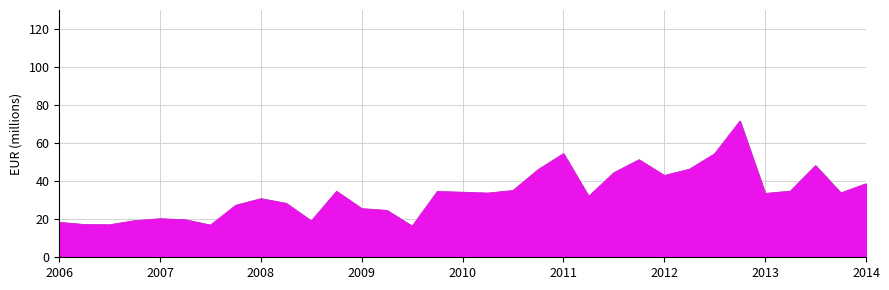

Rank the categories by value from lowest to highest.

2009-Q3, 2007-Q3, 2006-Q3, 2006-Q2, 2006-Q1, 2008-Q3, 2006-Q4, 2007-Q2, 2007-Q1, 2009-Q2, 2009-Q1, 2007-Q4, 2008-Q2, 2008-Q1, 2011-Q2, 2013-Q1, 2010-Q2, 2013-Q4, 2010-Q1, 2009-Q4, 2008-Q4, 2013-Q2, 2010-Q3, 2014-Q1, 2012-Q1, 2011-Q3, 2010-Q4, 2012-Q2, 2013-Q3, 2011-Q4, 2012-Q3, 2011-Q1, 2012-Q4